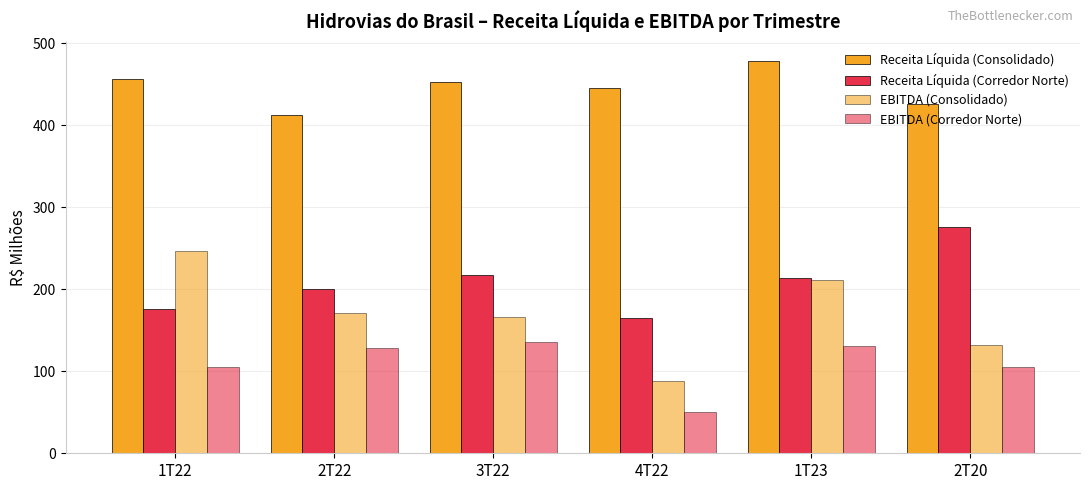

Are the bars horizontal?

No